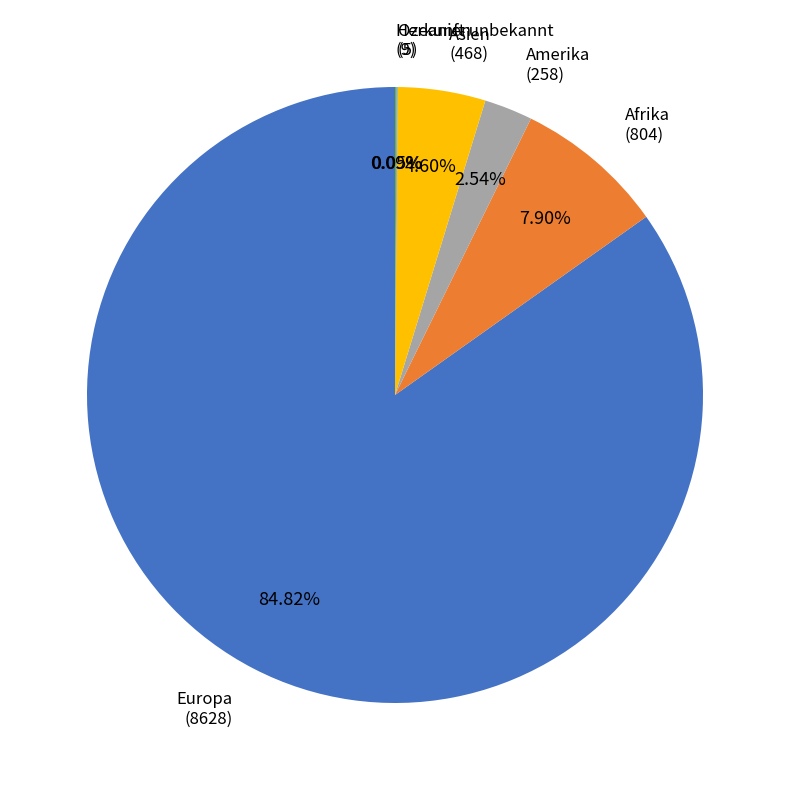

How much of the chart is everything except Asien?

95.4%